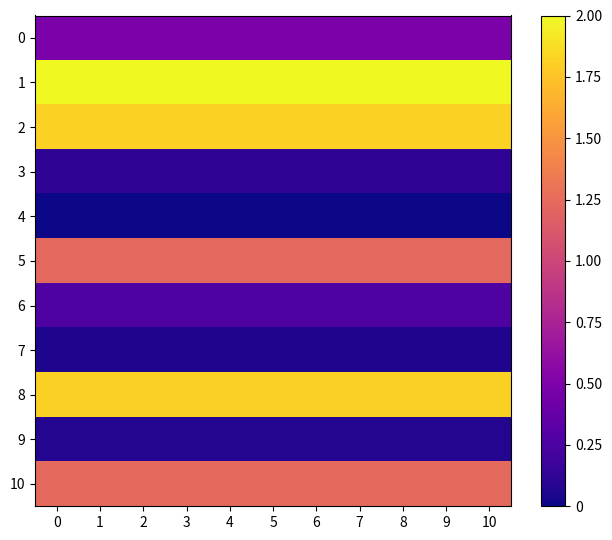

Rank the series by their maximum value, from highest to lowest.

1, 2, 8, 10, 5, 0, 6, 3, 9, 7, 4